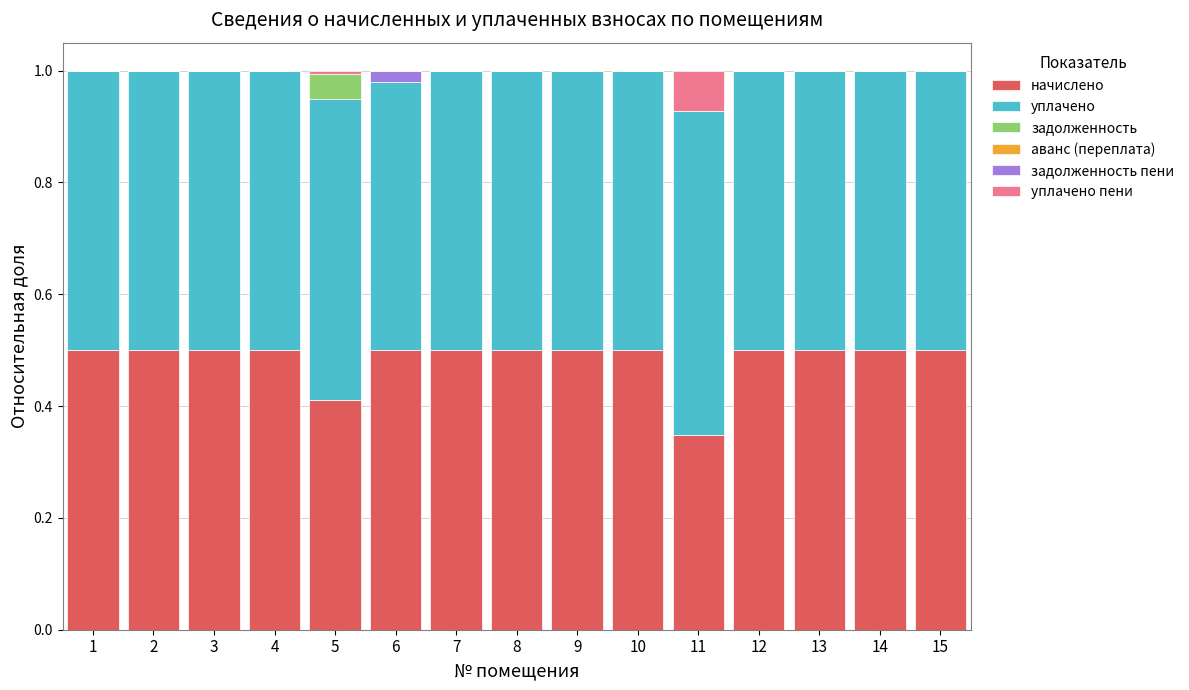

What is the total value across all series at 14?

1.0